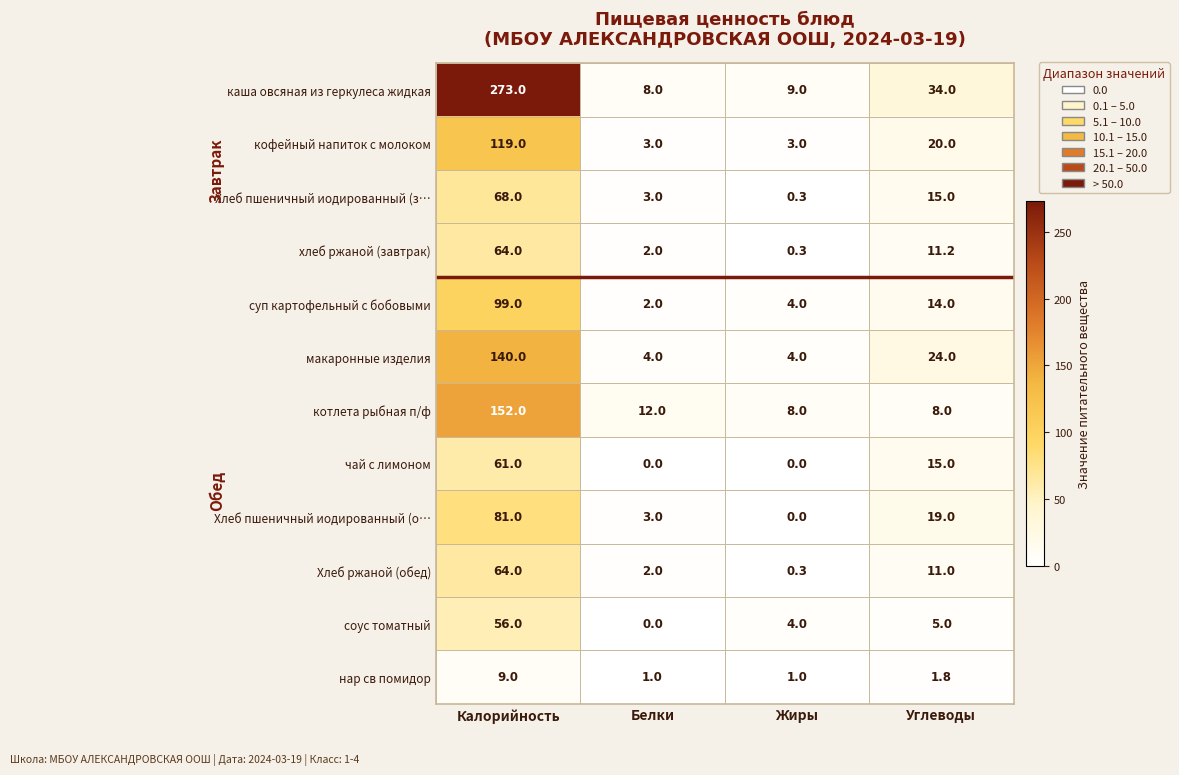

List the labels in order of Хлеб ржаной (обед) value, largest first.

Калорийность, Углеводы, Белки, Жиры